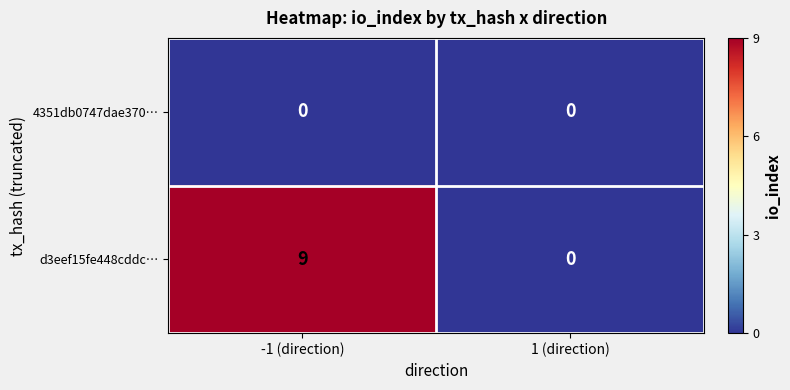

List the series in order of their overall mean, lowest first.

4351db0747dae370…, d3eef15fe448cddc…